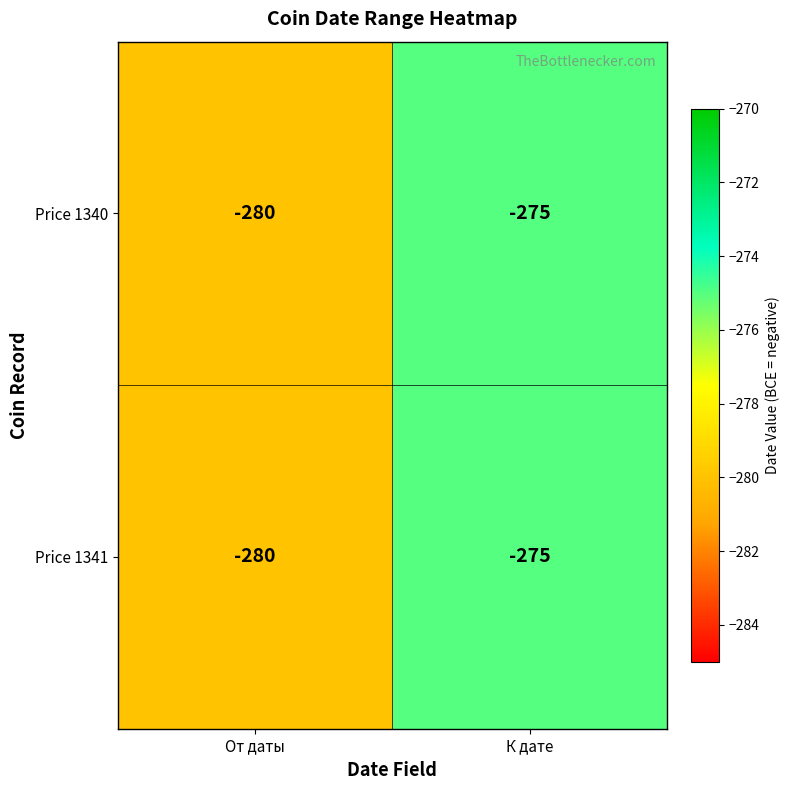

Reading left to right, extract all data points from this chart.

Price 1340: -280	-275
Price 1341: -280	-275